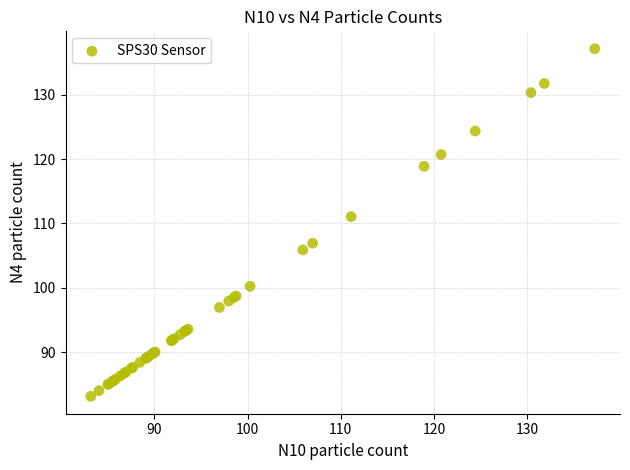

What Y value in the scatter plot is closest to 110?

111.1